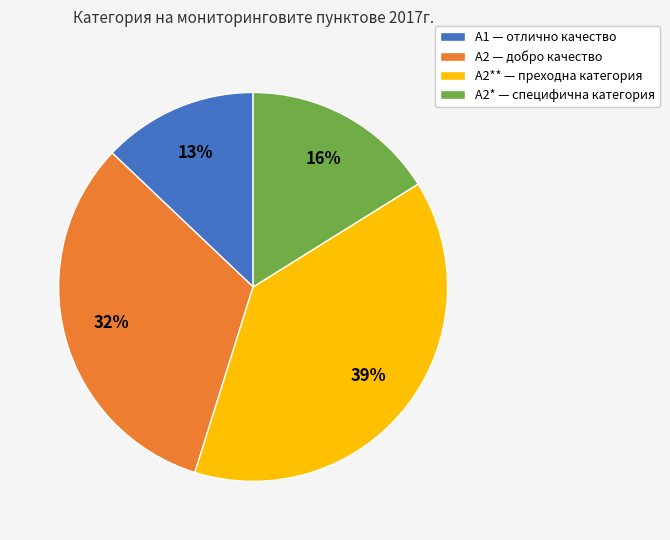

Rank the categories by value from highest to lowest.

А2** — преходна категория, А2 — добро качество, А2* — специфична категория, А1 — отлично качество